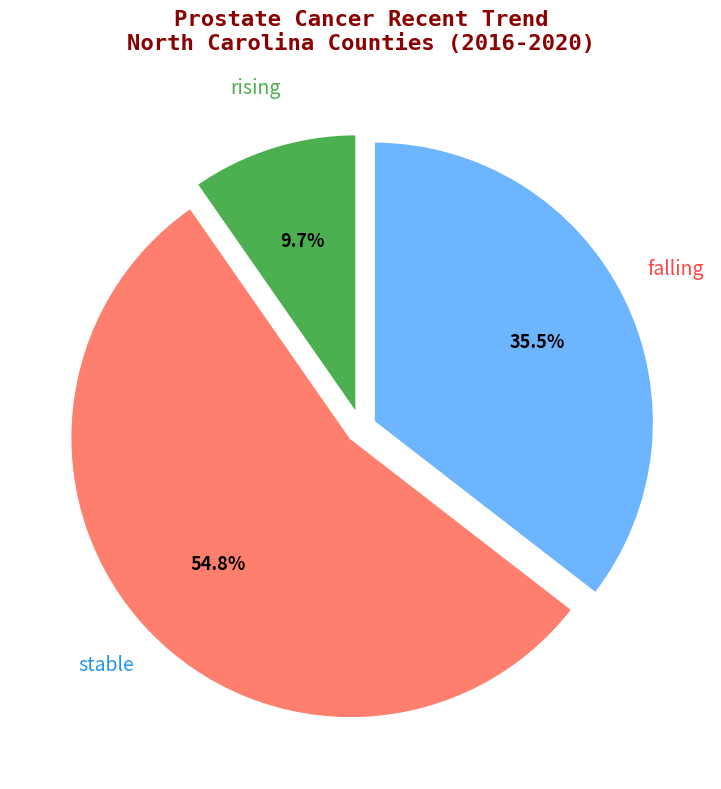

Does any single category account for the majority?

Yes